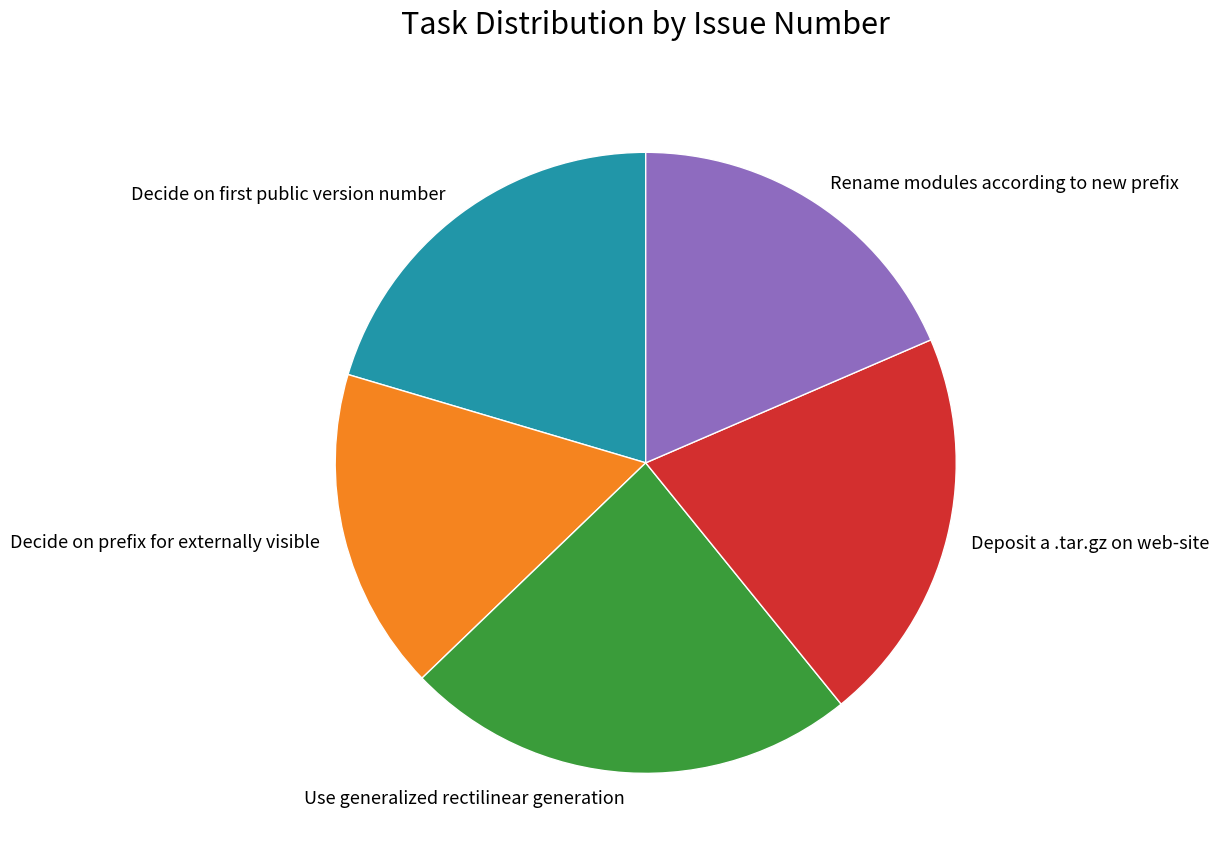

Does Decide on prefix for externally visible account for over 50% of the chart?

No